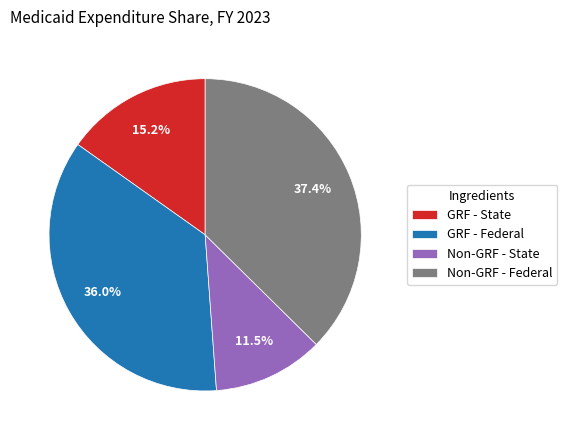

Combined, do Non-GRF - State and GRF - Federal account for over 50%?

No